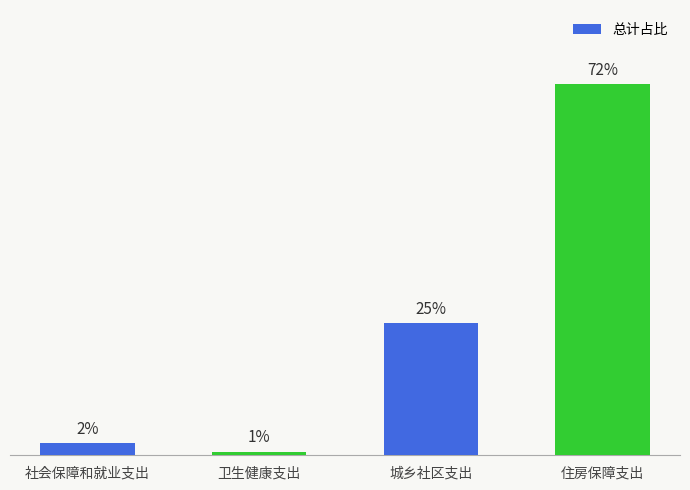

Which category has the highest value across all series?

住房保障支出